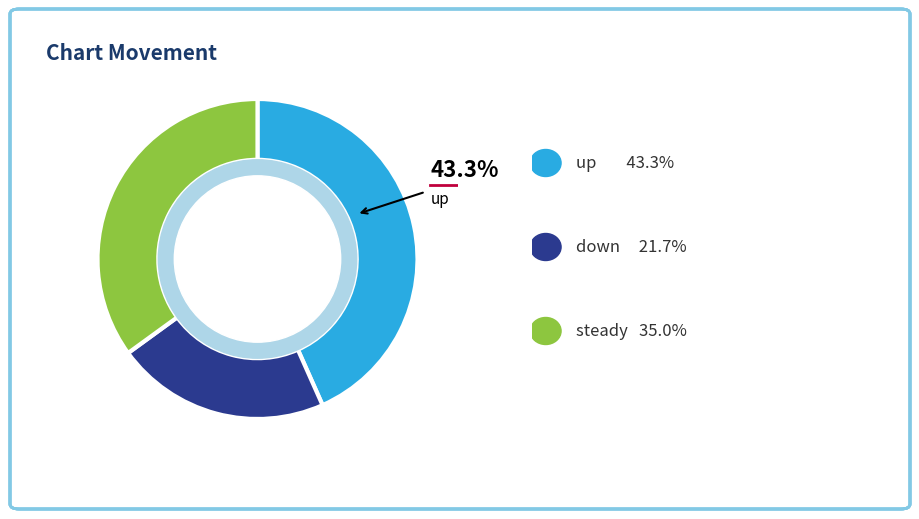

Is there any slice that represents more than half of the pie?

No